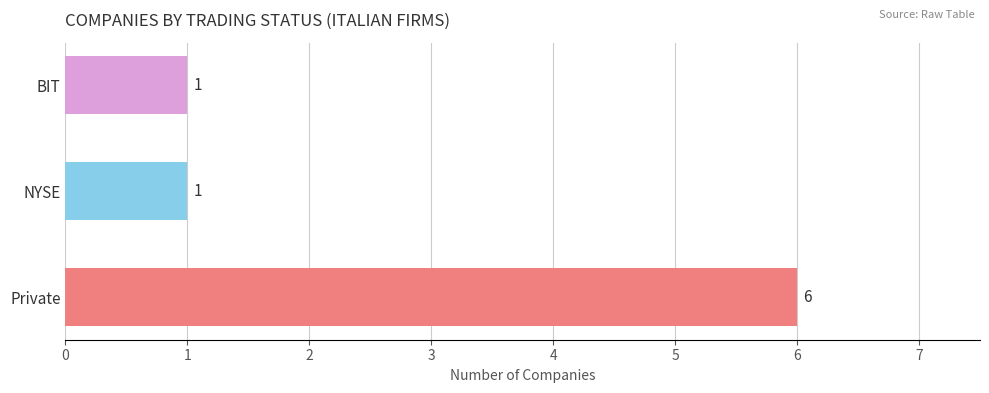

Reading bottom to top, what are all the values shown in this chart?

Private=6	NYSE=1	BIT=1